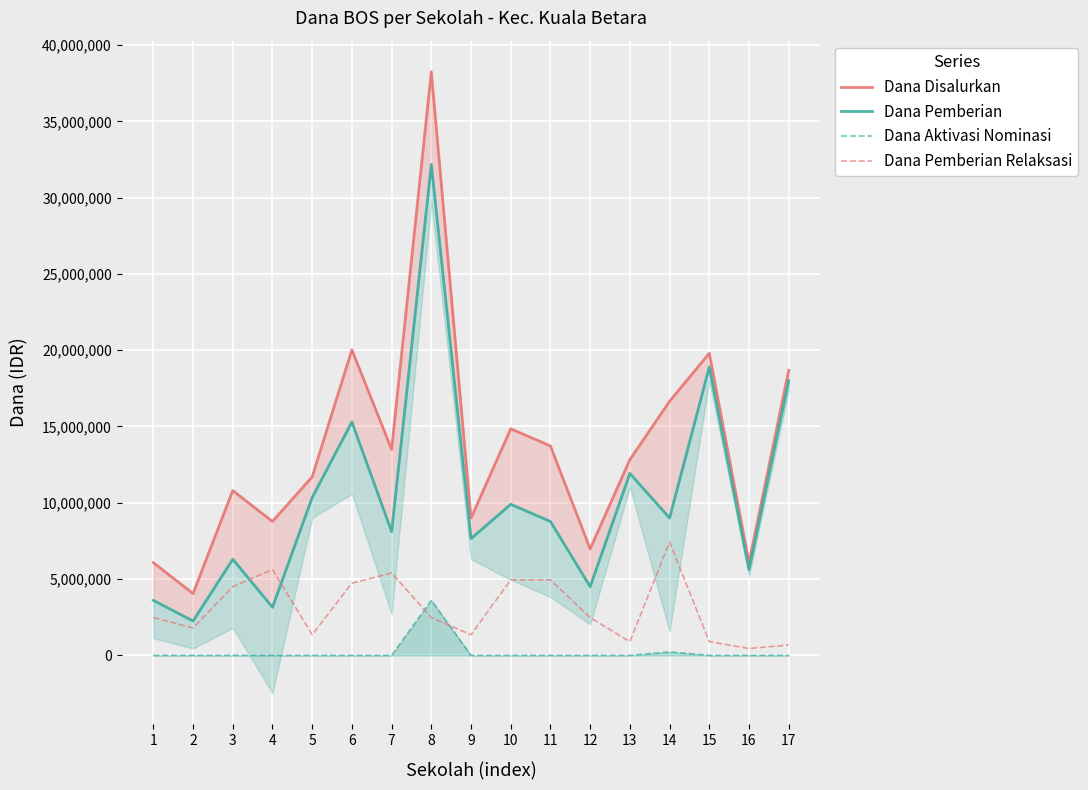

The Dana Pemberian Relaksasi series shows 238763 at 16. True or false?

False